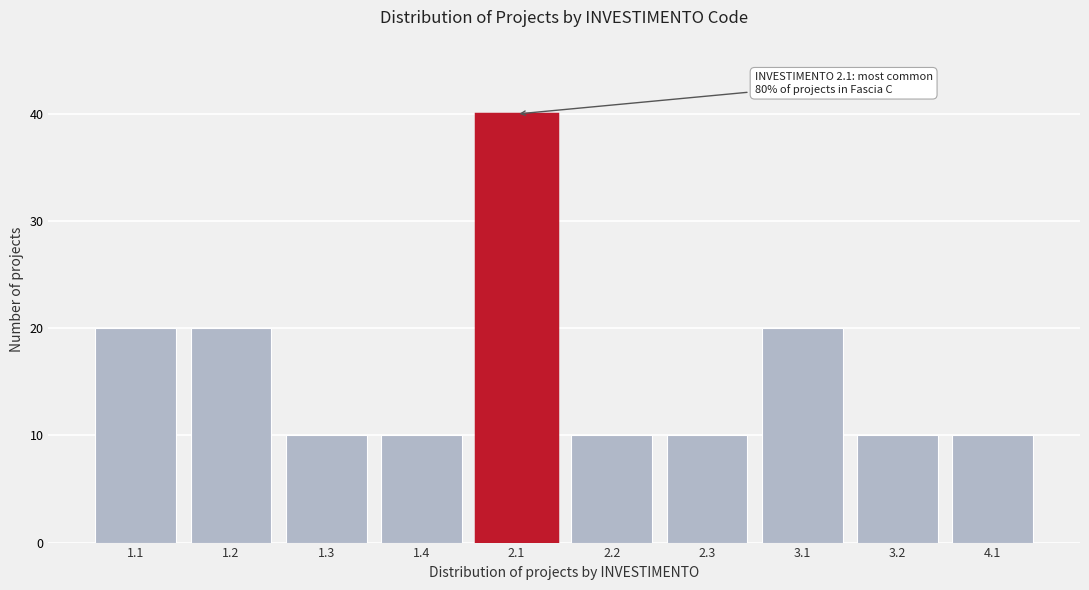

Reading right to left, transcribe all the data shown in this chart.

4.1=10	3.2=10	3.1=20	2.3=10	2.2=10	2.1=40	1.4=10	1.3=10	1.2=20	1.1=20